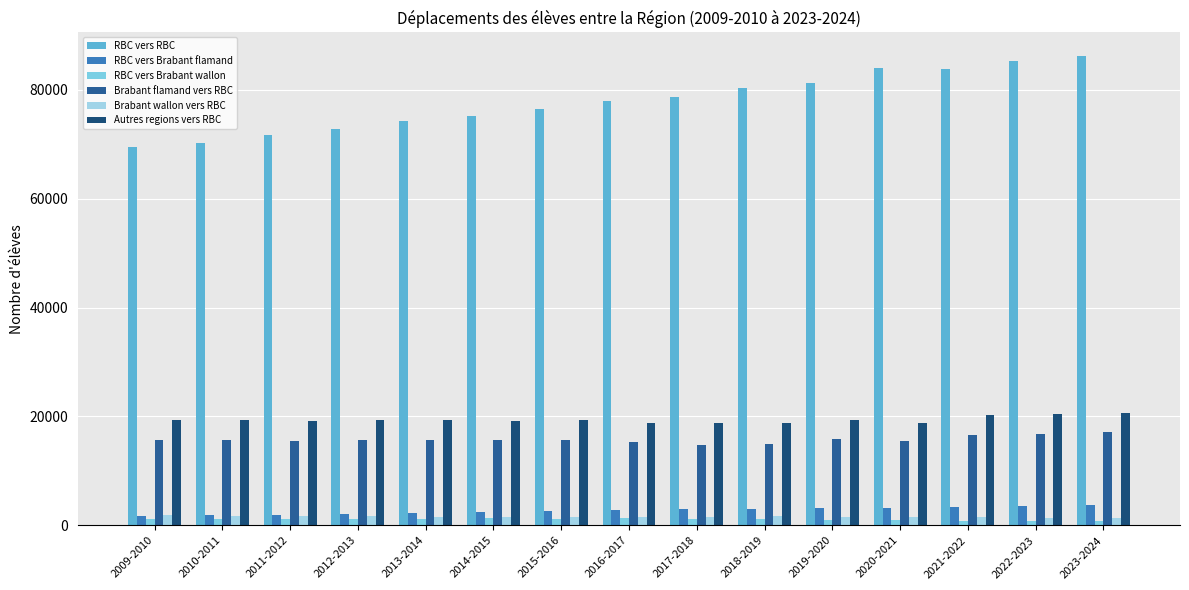

What is the label of the 10th bar from the left?

2018-2019